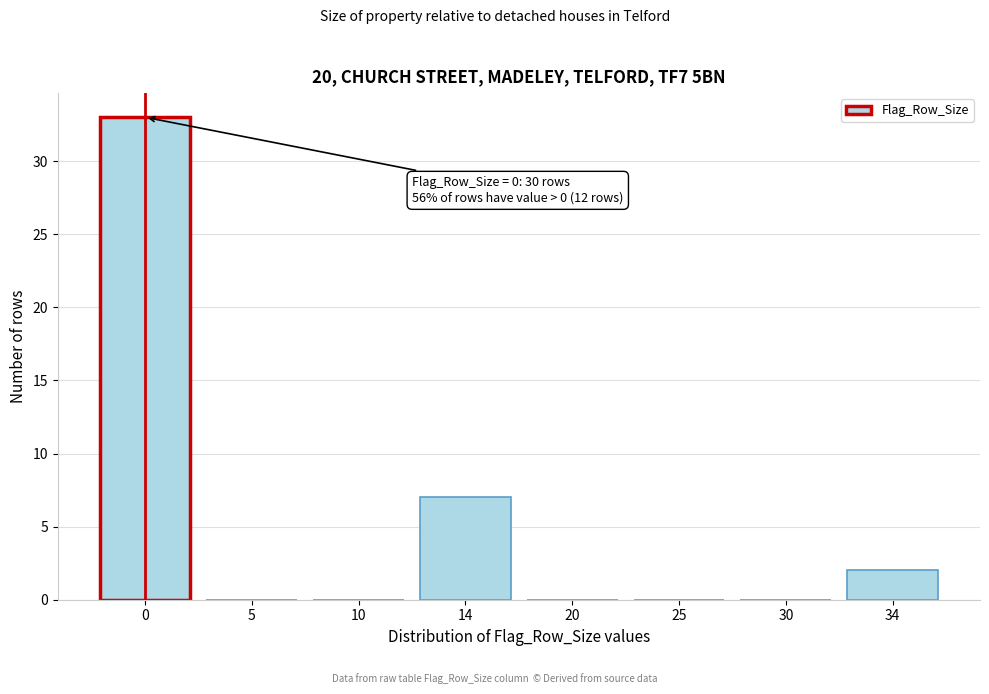

Reading left to right, what are all the values shown in this chart?

0=33	5=0	10=0	14=7	20=0	25=0	30=0	34=2